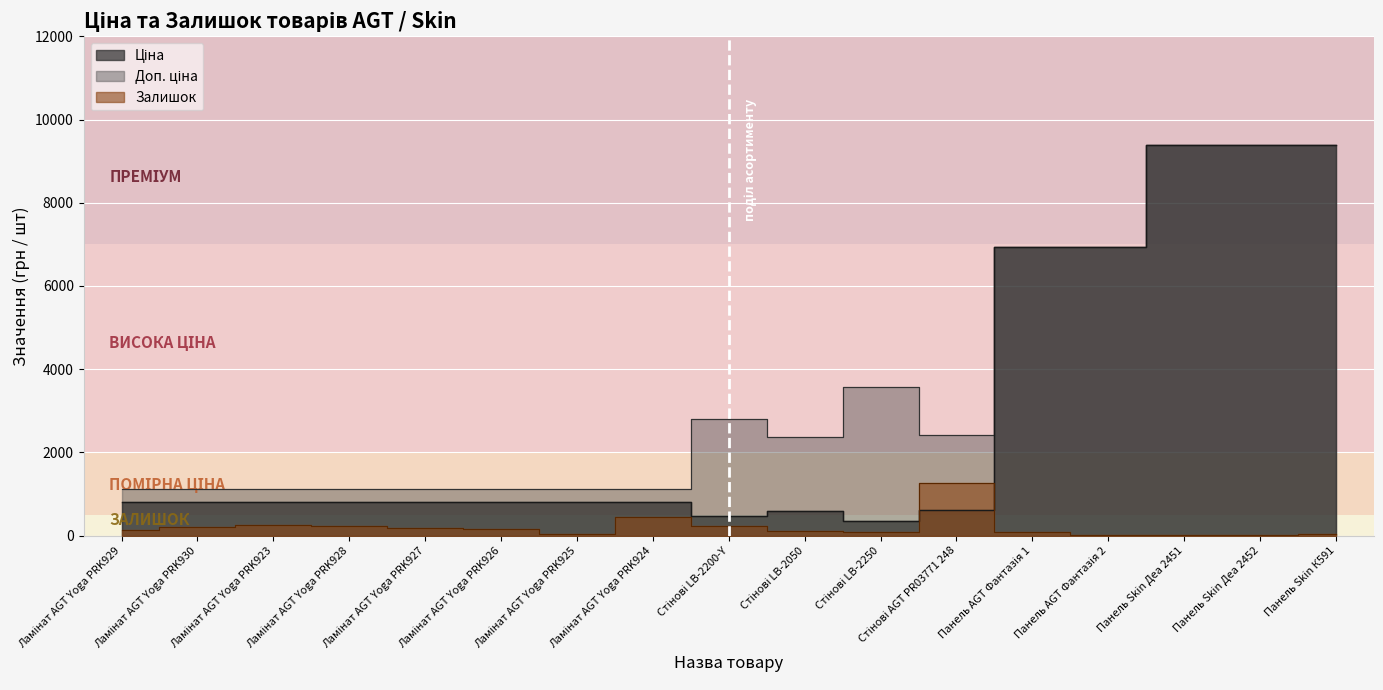

Rank the series by their average value, from lowest to highest.

Залишок, Ціна, Доп. ціна